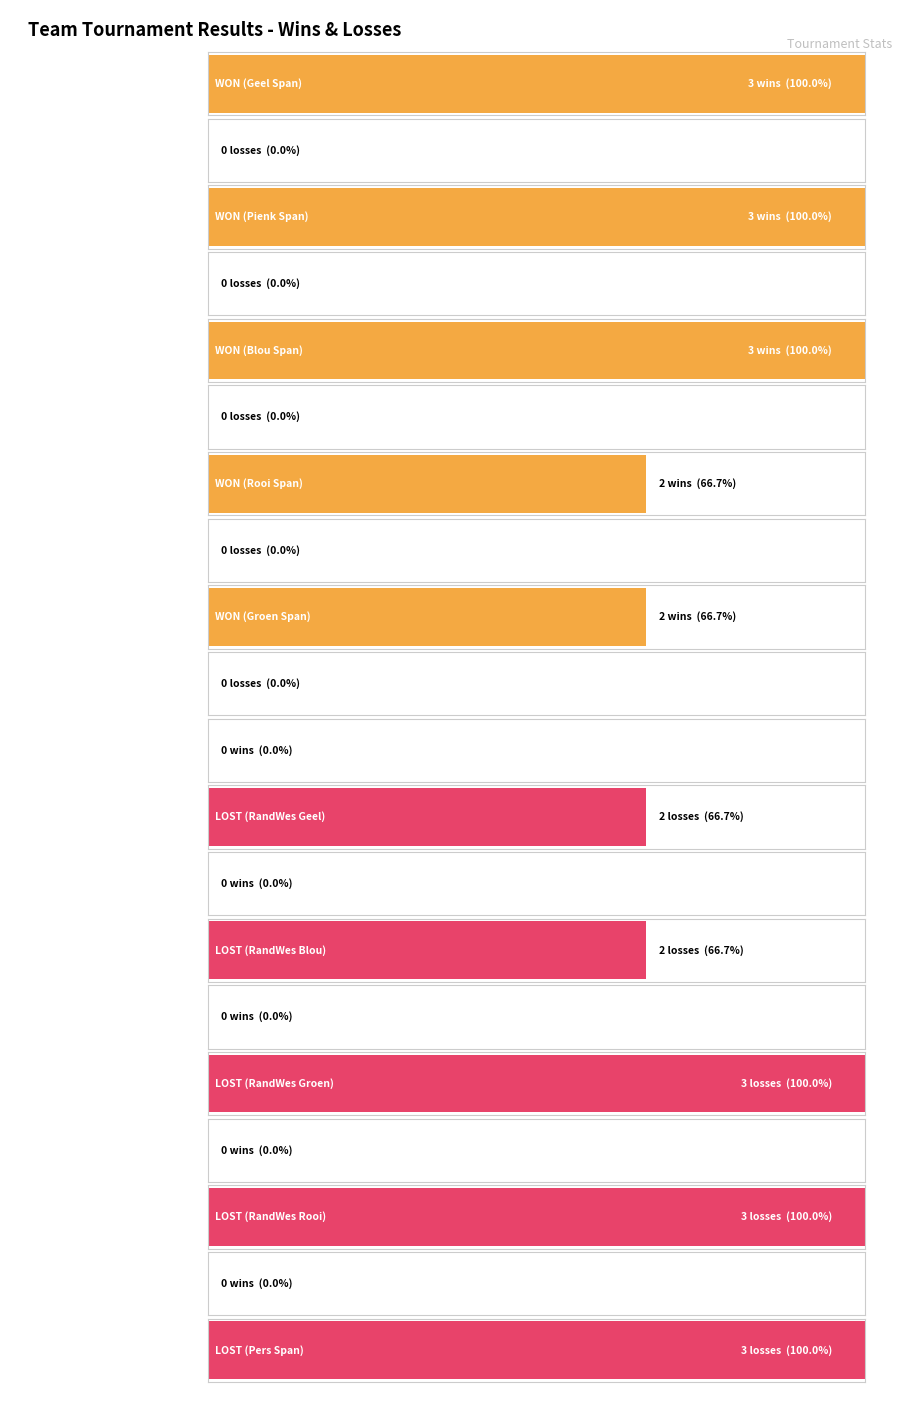

Which series has the largest range (max minus min)?

WON